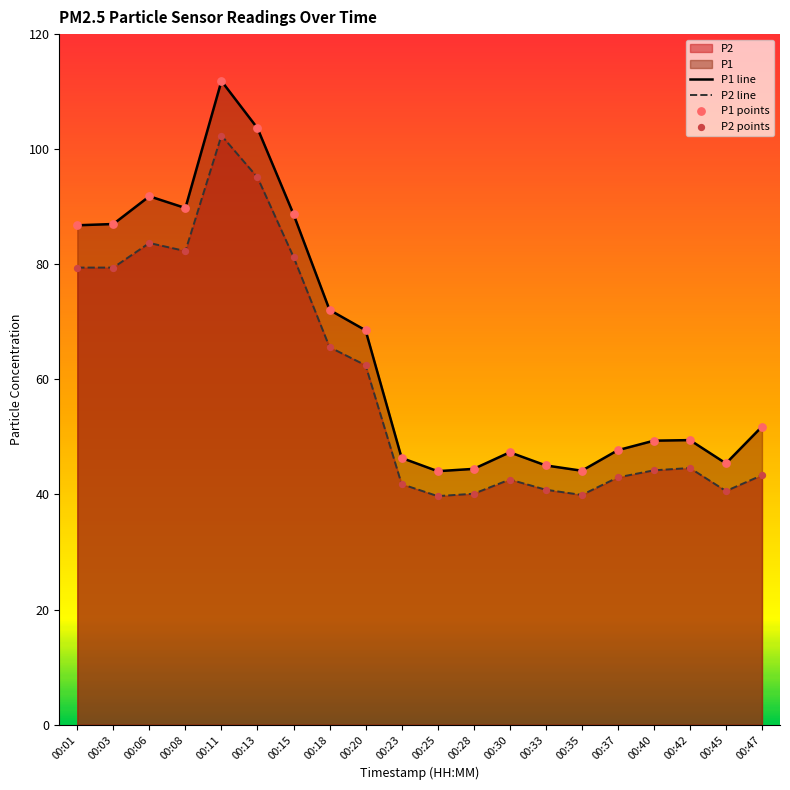

Which series reaches the maximum Y coordinate?

P1 line